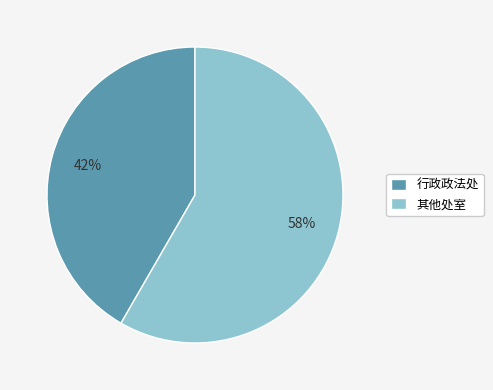

Which has a higher value, 其他处室 or 行政政法处?

其他处室